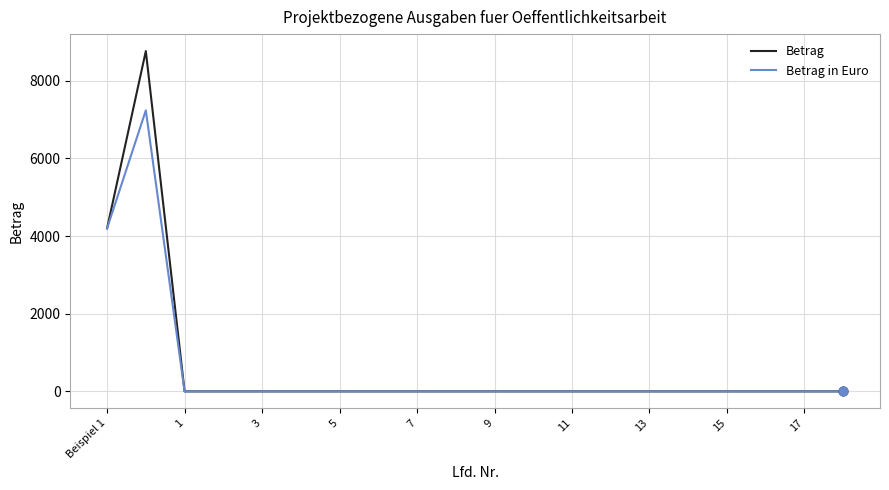

What are all the series names shown in the legend?

Betrag, Betrag in Euro